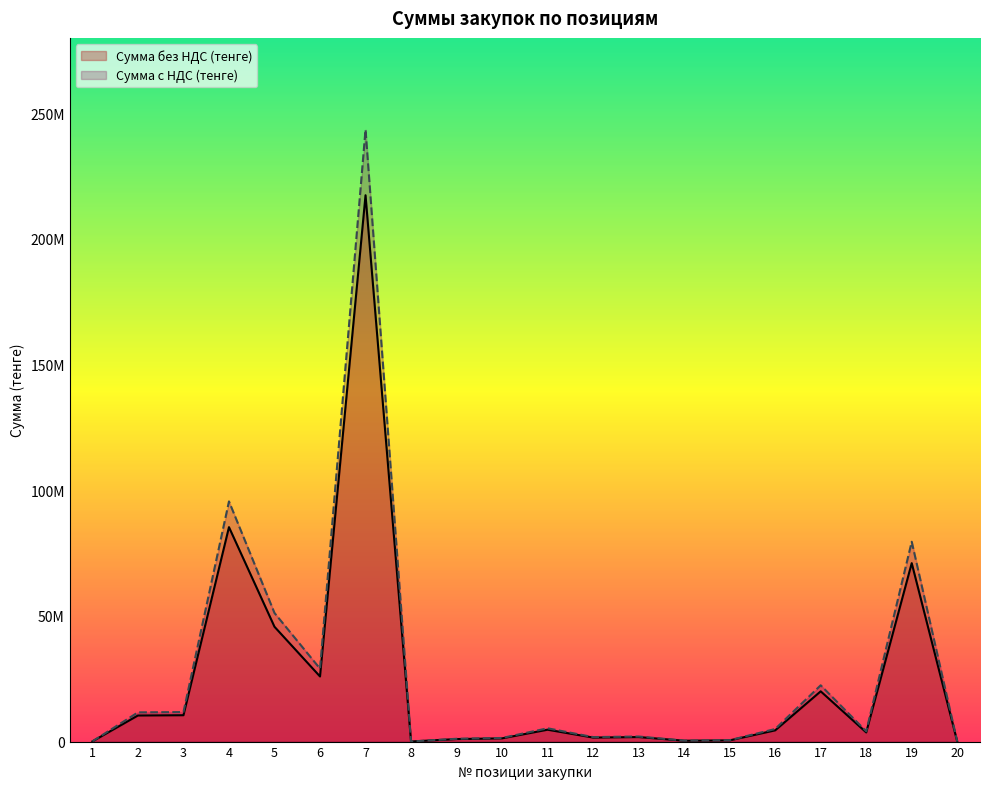

Rank the series by their maximum value, from lowest to highest.

Сумма без НДС (тенге), Сумма с НДС (тенге)